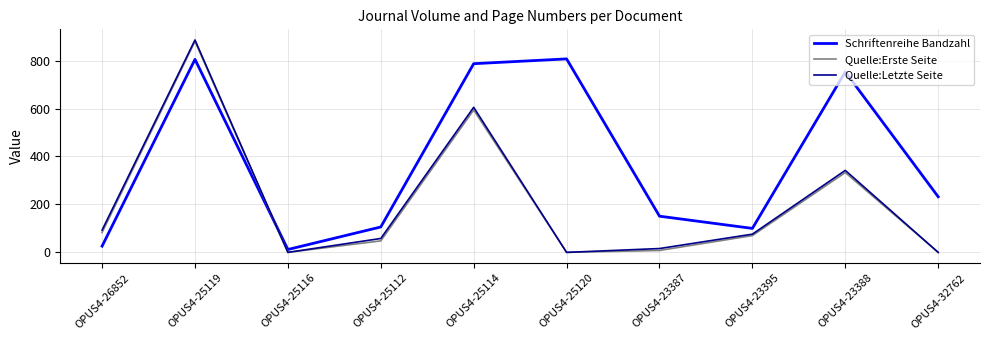

Which series has the largest total across all categories?

Schriftenreihe Bandzahl